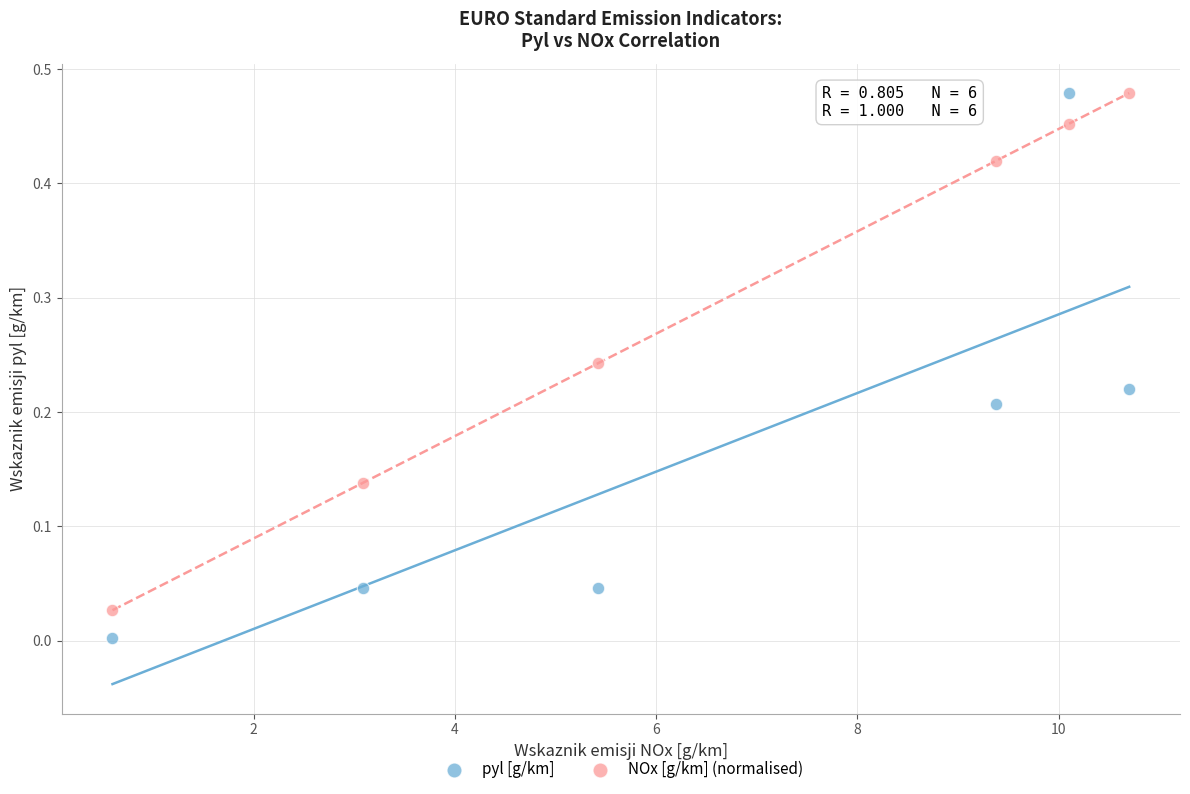

Which series reaches the minimum Y coordinate?

pyl [g/km]